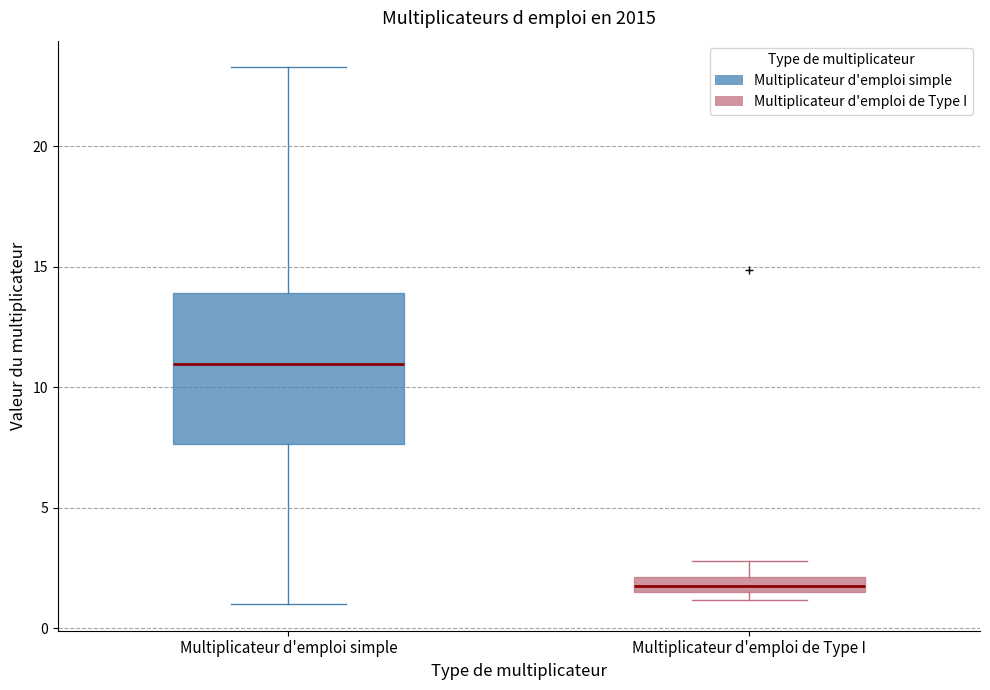

Which box has the highest median line?

Multiplicateur d'emploi simple